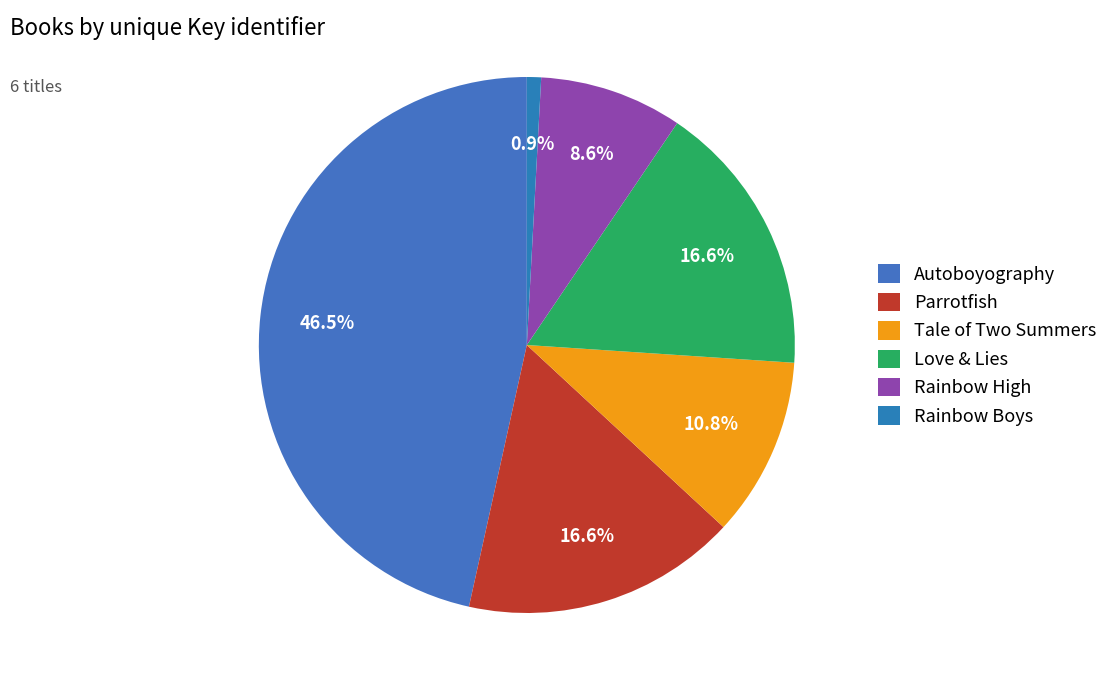

Is the sum of Love & Lies and Parrotfish greater than half?

No